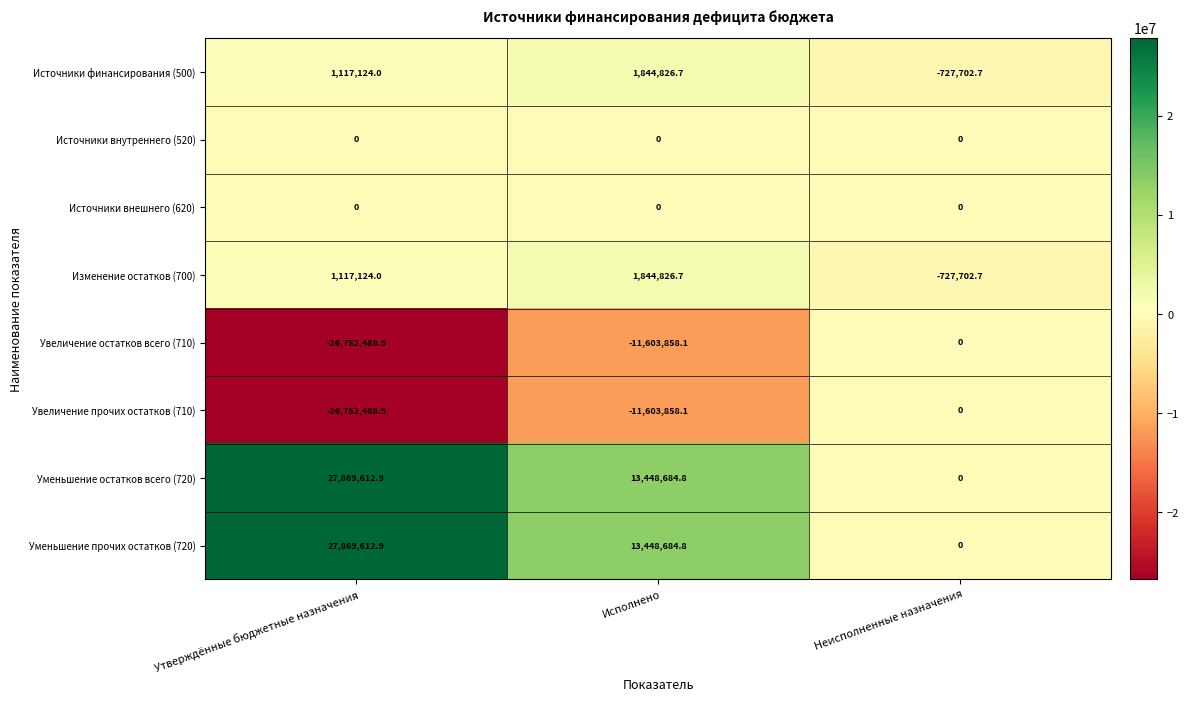

At which category is the sum across all series the highest?

Исполнено